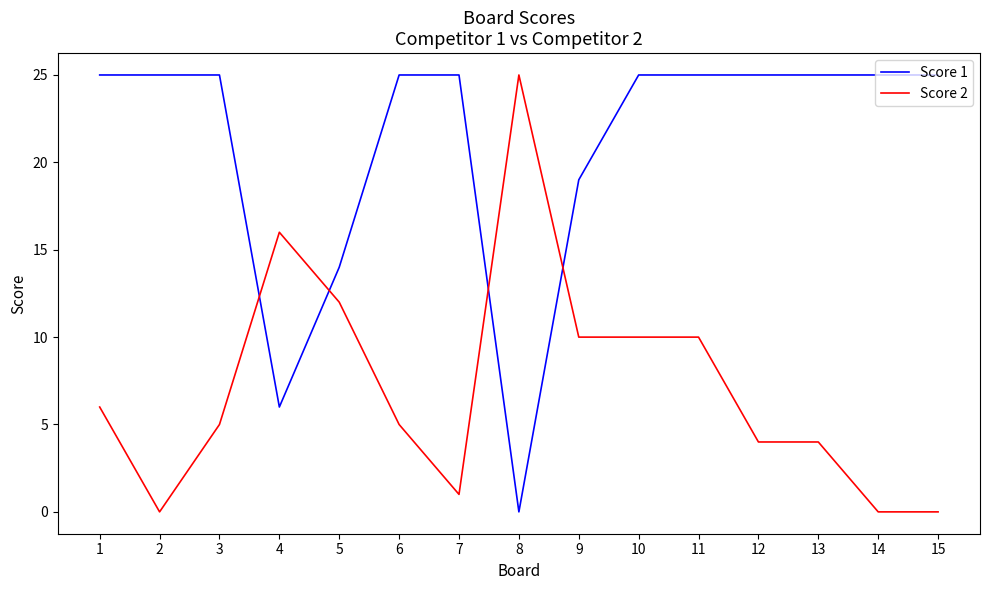

Rank the series by their average value, from highest to lowest.

Score 1, Score 2